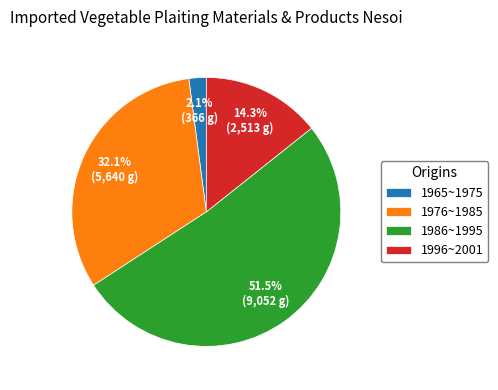

Combined, do 1986~1995 and 1965~1975 account for over 50%?

Yes